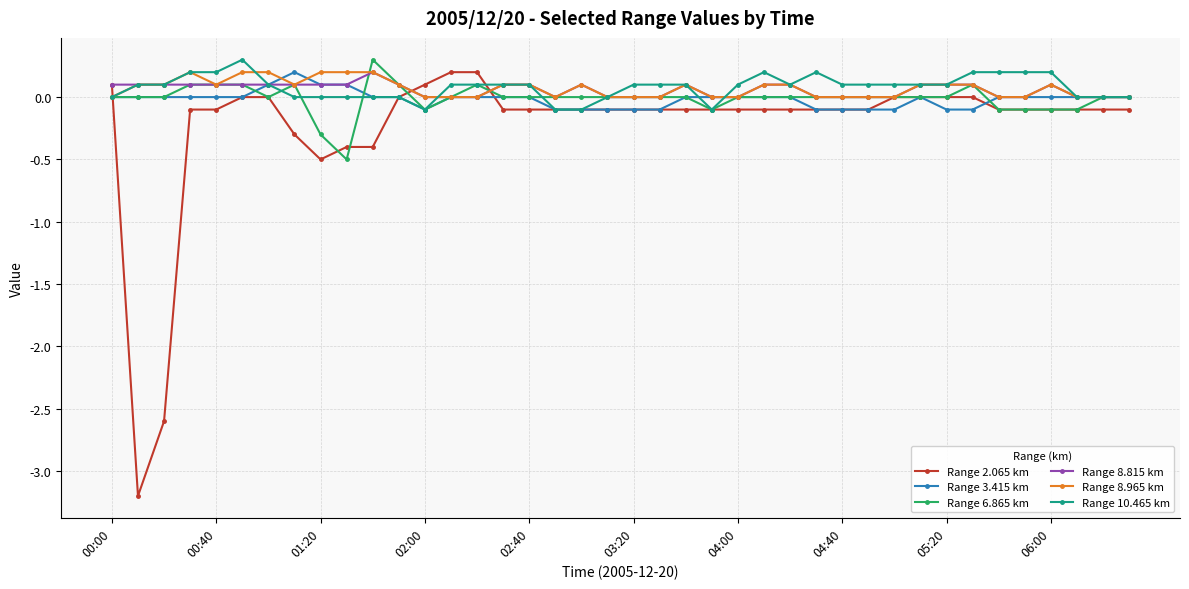

What is the value of the Range 2.065 km point at the 35th from the left?

-0.1